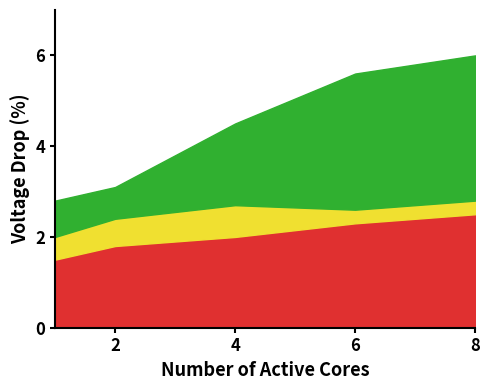

What is the lowest value of the Layer 3 series?

2.8